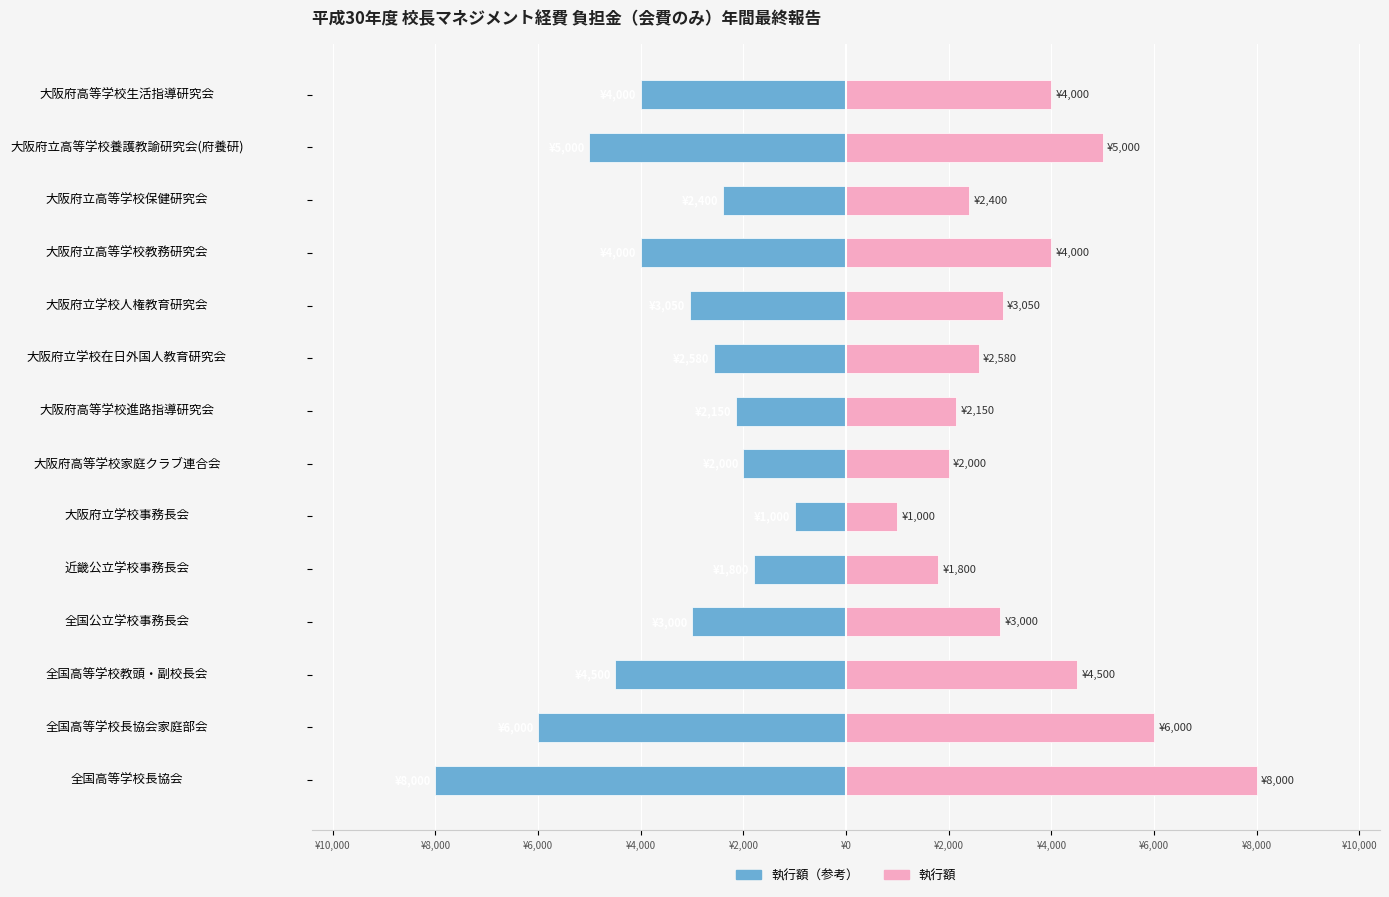

Rank the series by their maximum value, from highest to lowest.

執行額（右）, 執行額（左）